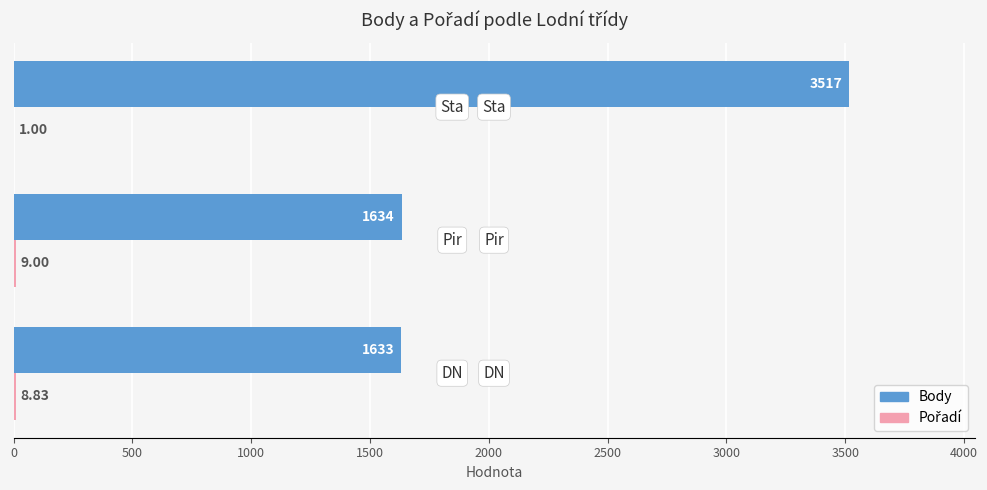

How many series are shown in this chart?

2